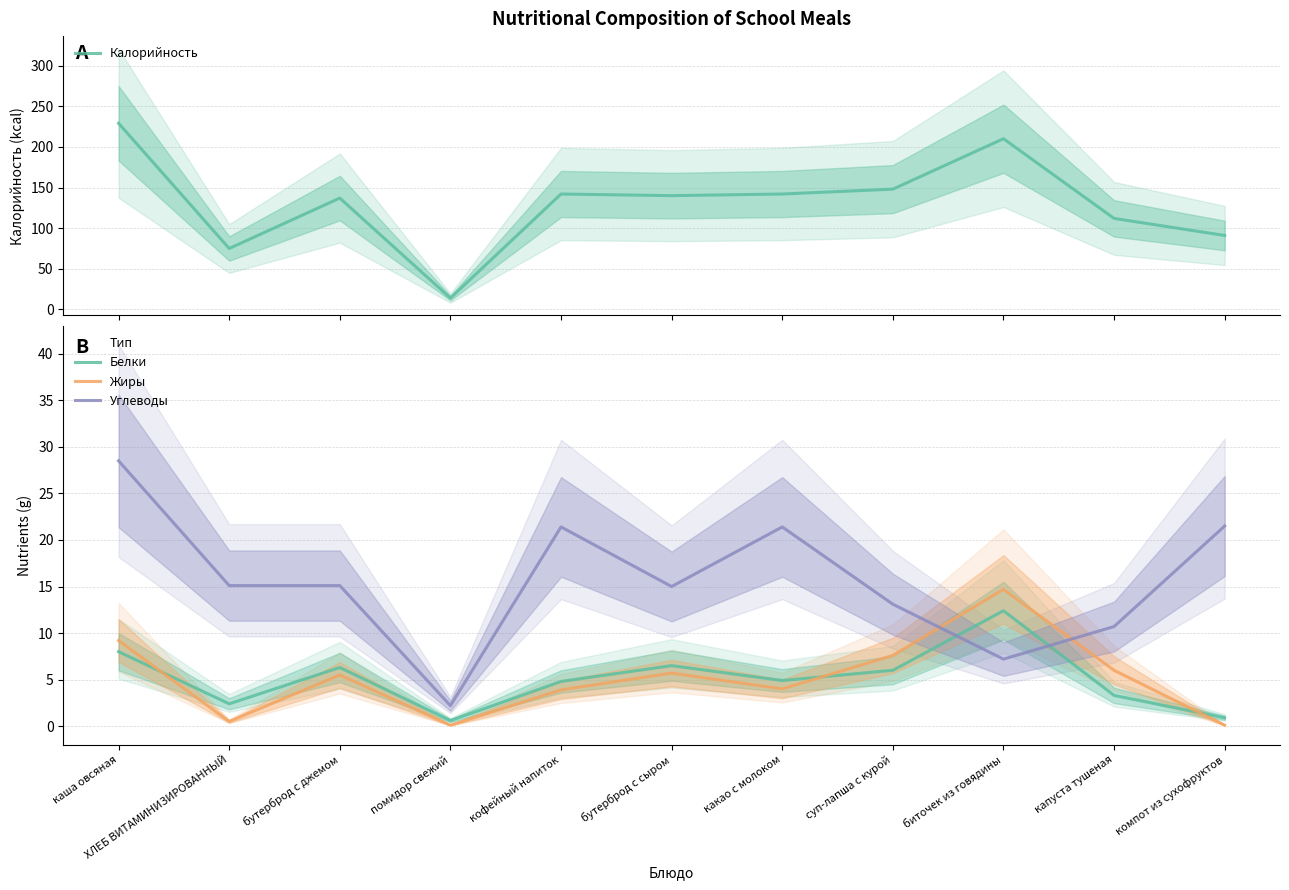

What is the difference between the Белки values at помидор свежий and каша овсяная?

7.4